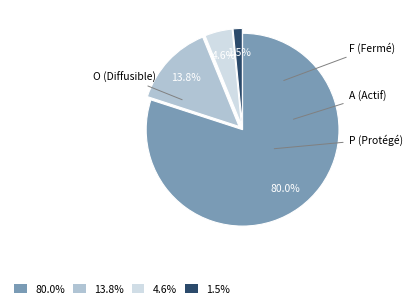

Does any single category account for the majority?

Yes